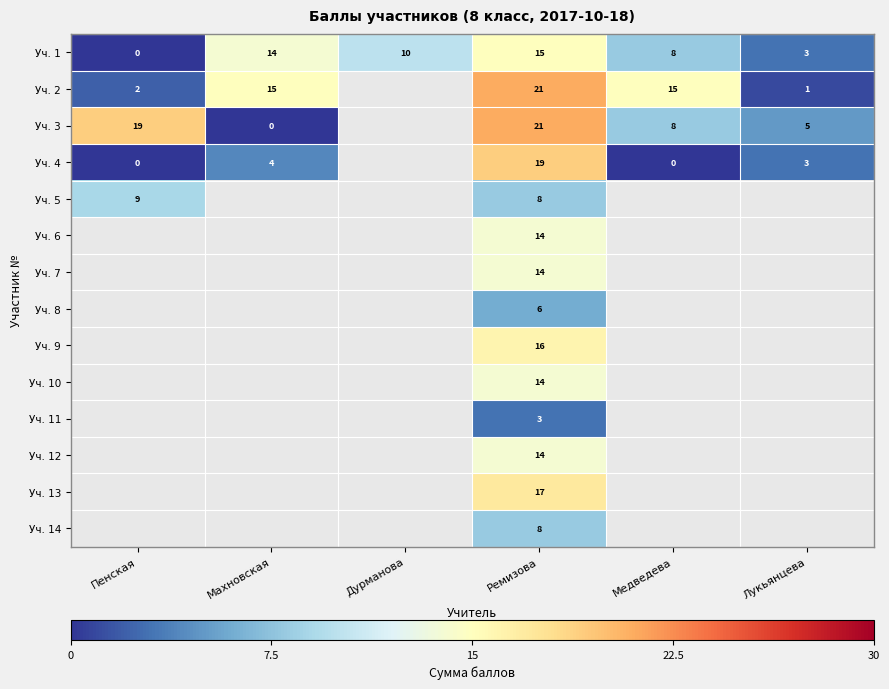

What is the spread (max minus min) of values at Пенская?

19.0